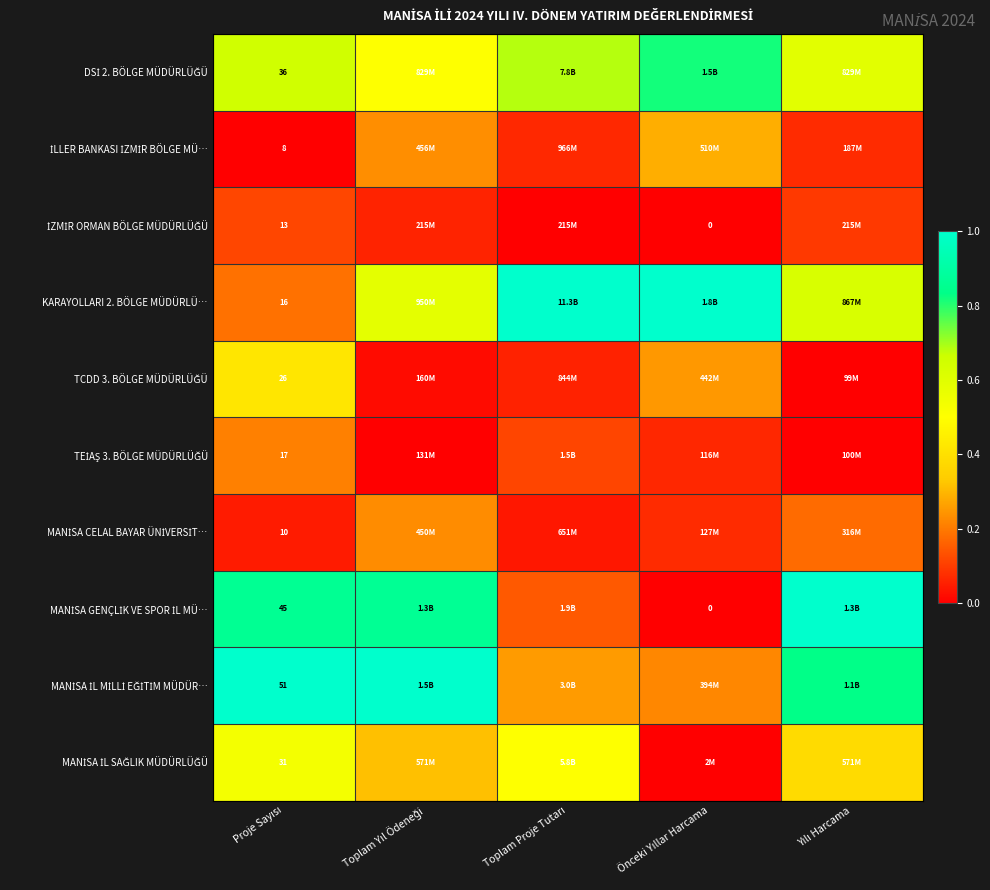

What is the spread (max minus min) of values at Proje Sayısı?

1.0